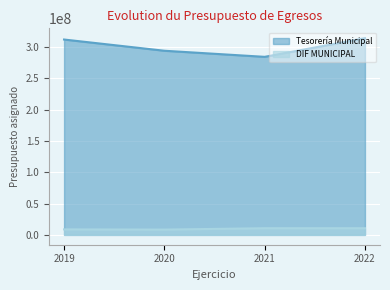

True or false: DIF MUNICIPAL and Tesorería Municipal intersect in this chart.

False